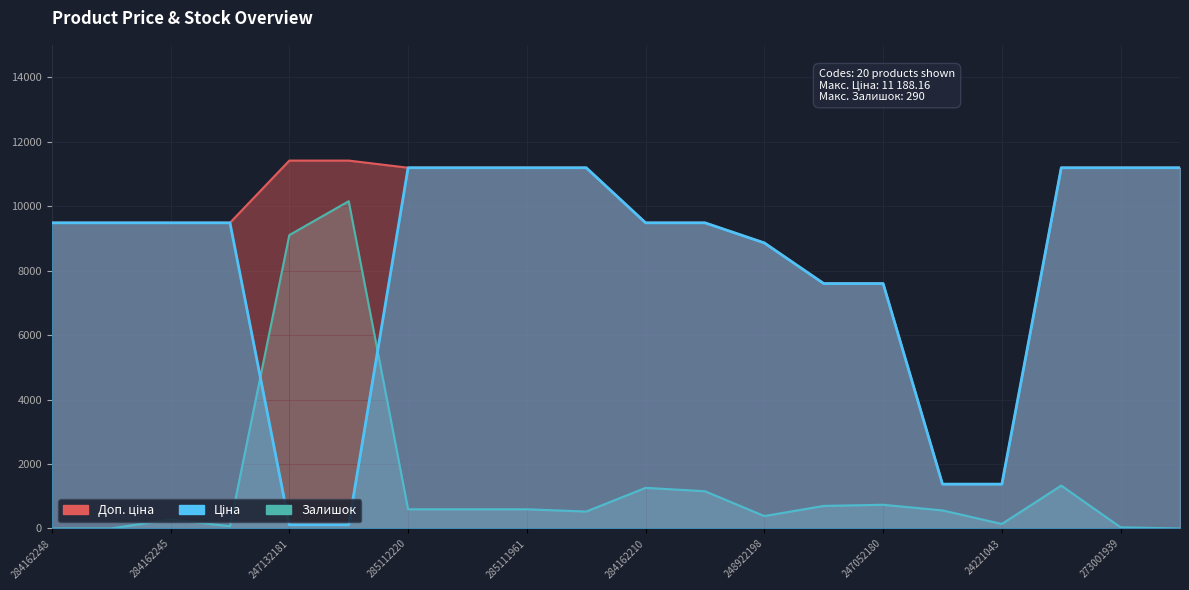

What position from the left is 285112217?

8